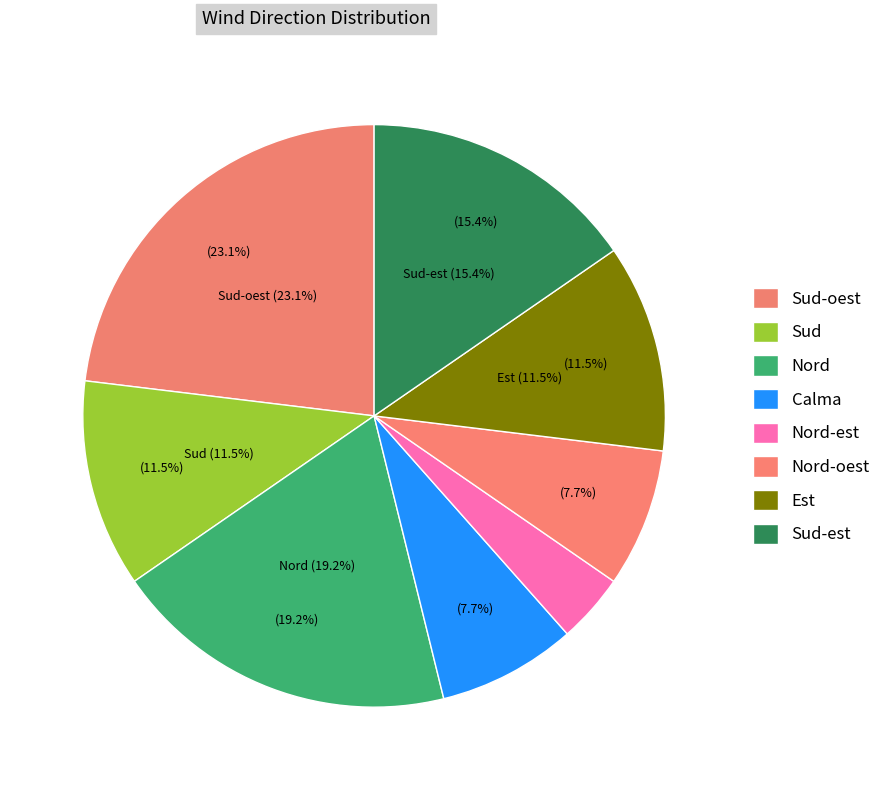

What is the total percentage of Est and Calma?

19.2%